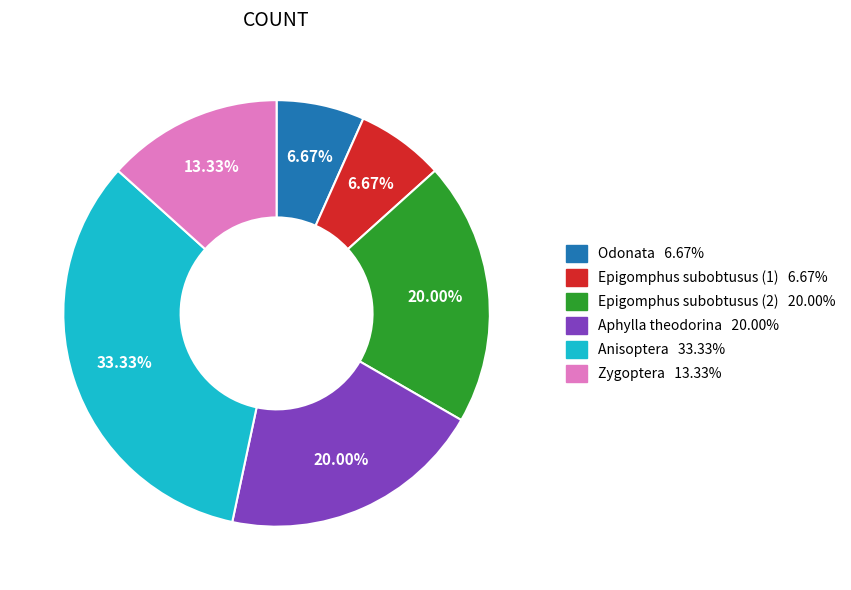

The Aphylla theodorina slice represents 20% of the pie. True or false?

True